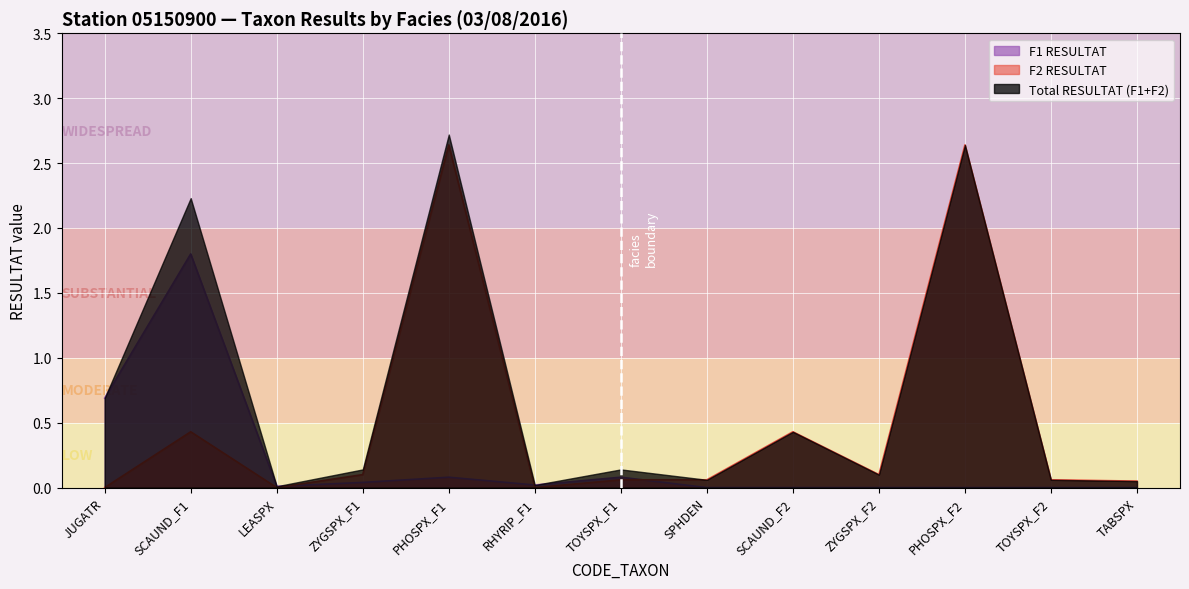

List the series in order of their overall mean, lowest first.

F1 RESULTAT, F2 RESULTAT, Total RESULTAT (F1+F2)